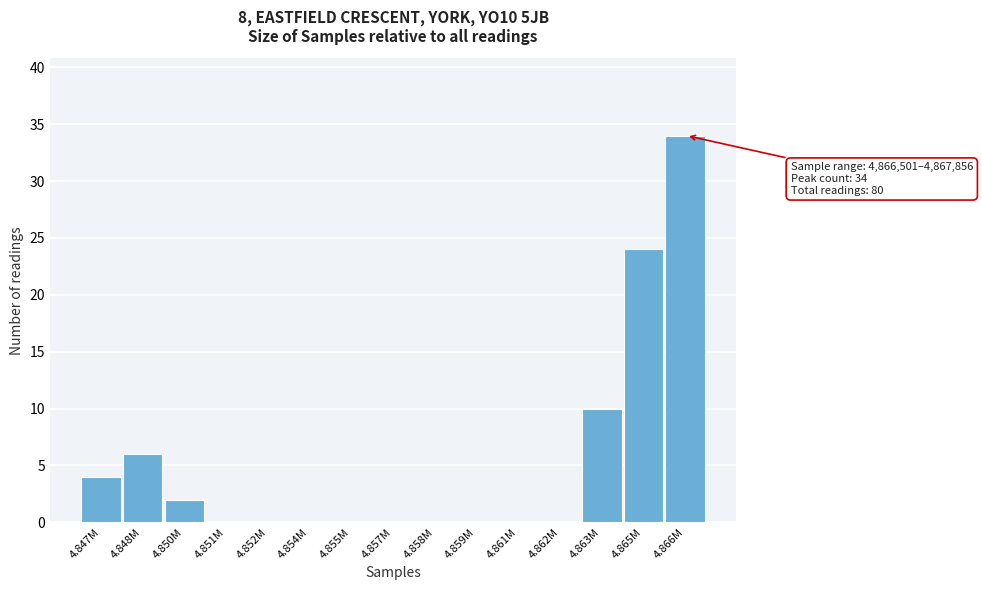

Reading right to left, list all the values displayed in this chart.

4.866M=34	4.865M=24	4.863M=10	4.862M=0	4.861M=0	4.859M=0	4.858M=0	4.857M=0	4.855M=0	4.854M=0	4.852M=0	4.851M=0	4.850M=2	4.848M=6	4.847M=4